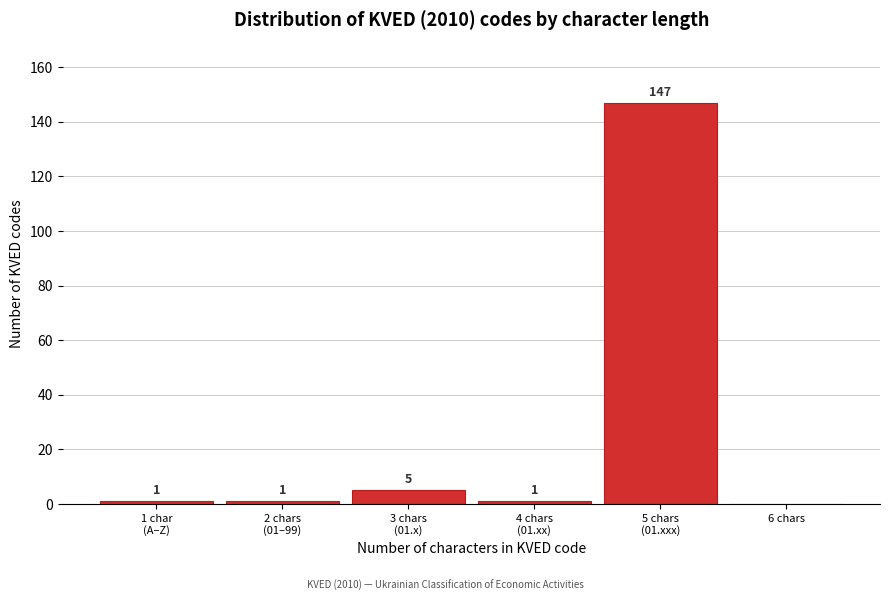

What is the greatest value displayed?

147